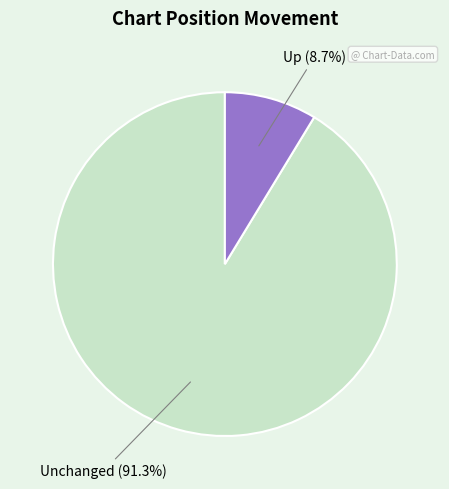

Is there a majority slice in this chart?

Yes